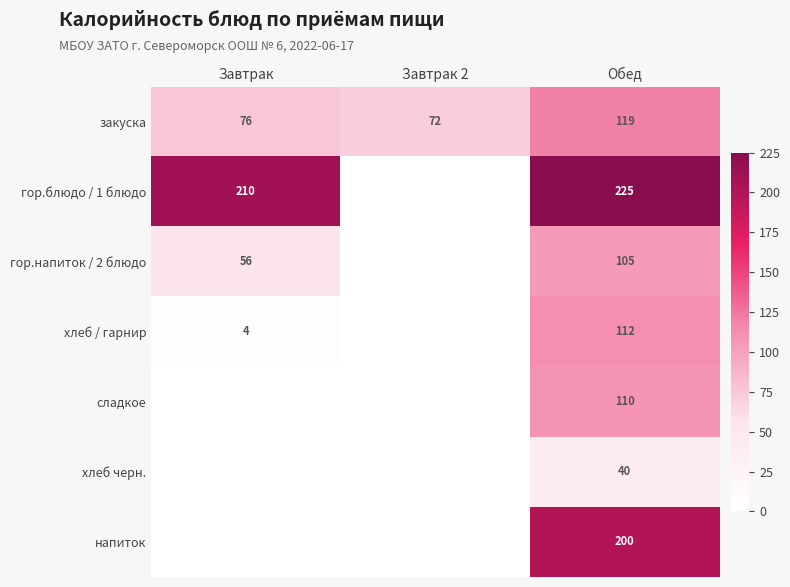

True or false: гор.напиток / 2 блюдо has a value of 105 at Обед.

True